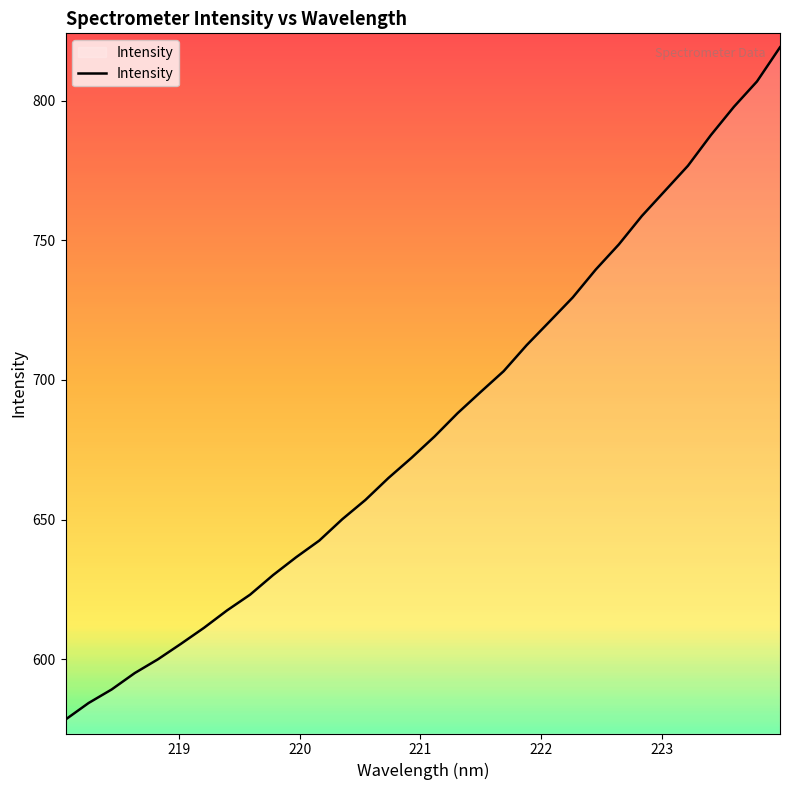

How many lines are shown in the chart?

1